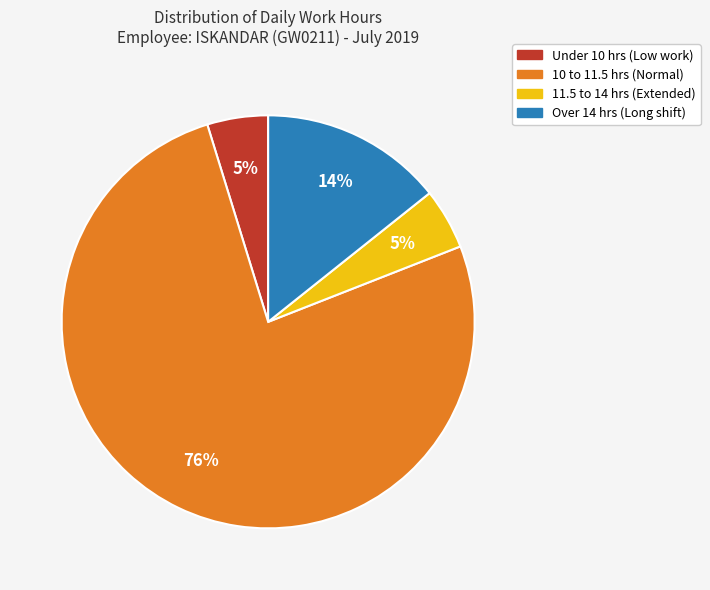

To the nearest percent, what is the average slice percentage?

25%